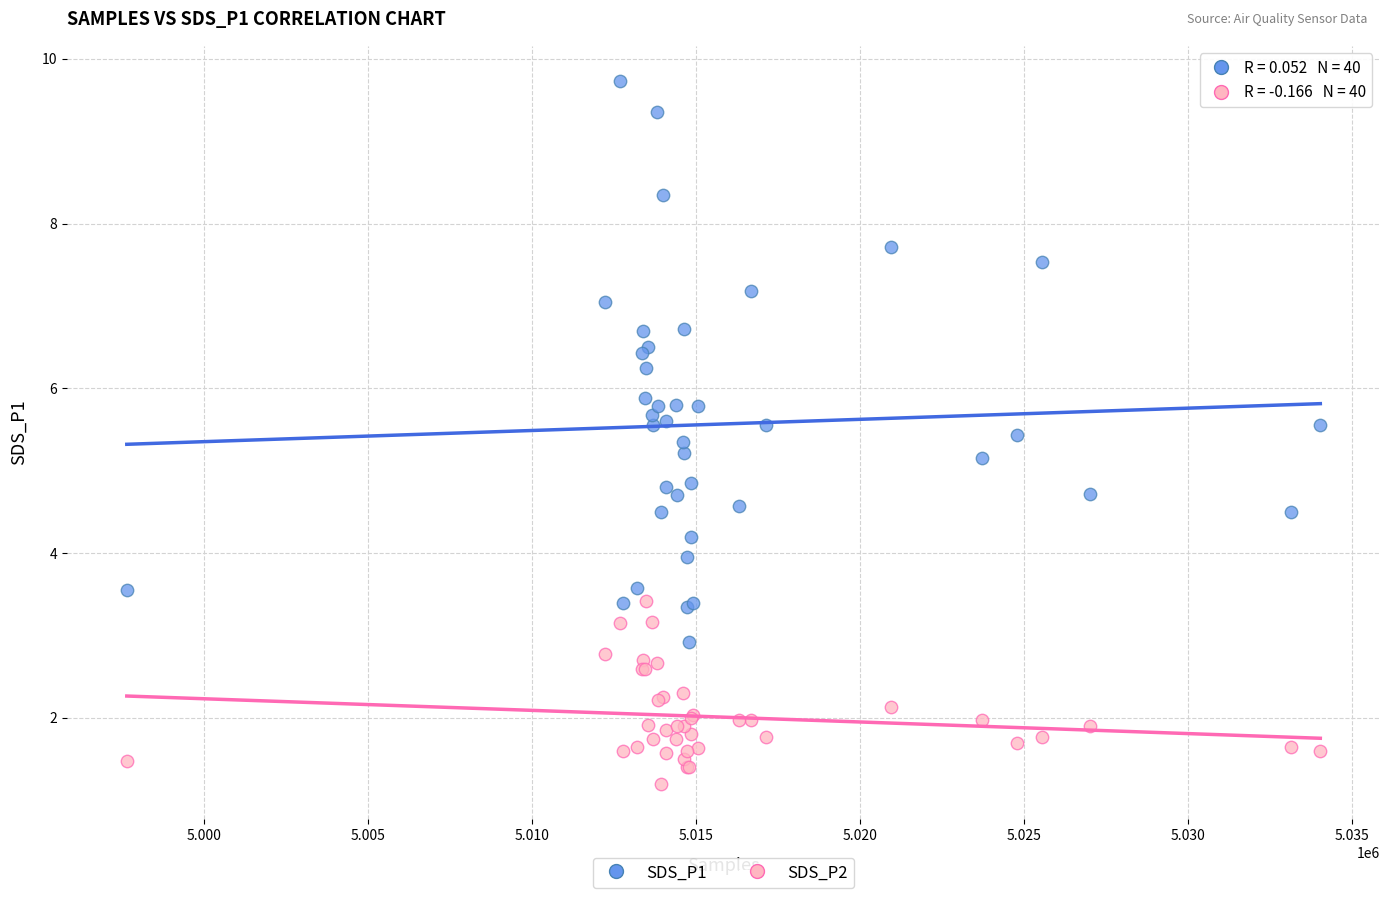

What is the X range (max minus min) for the scatter plot?

36361.0